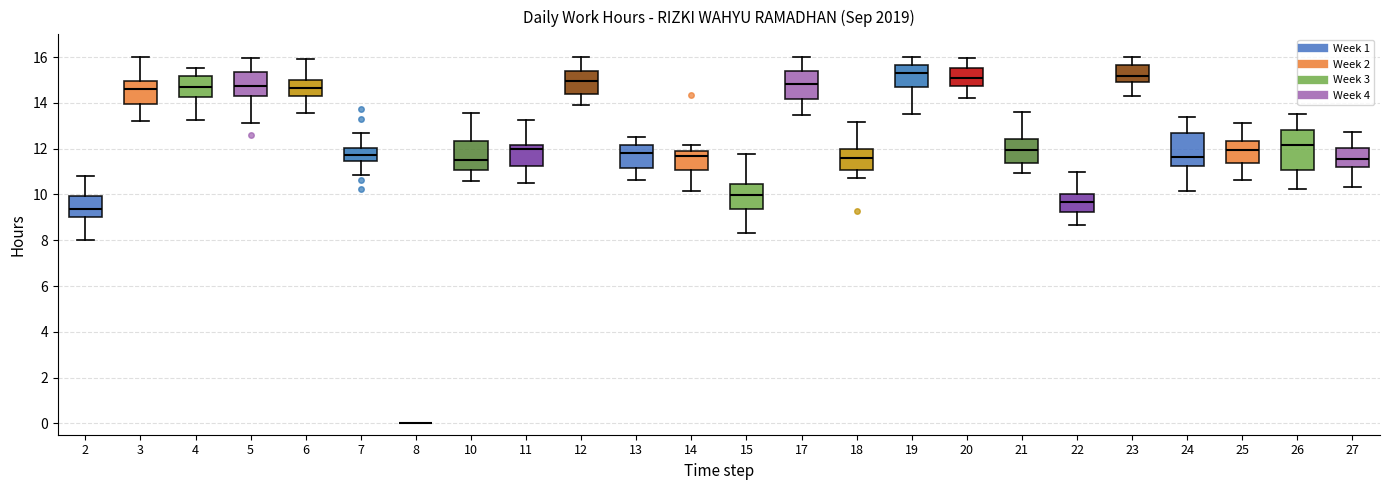

Where is the upper edge of the box at x = 20 on the y-axis? The values are not printed on the chart, so give them approximately, as read against the axis.

15.6